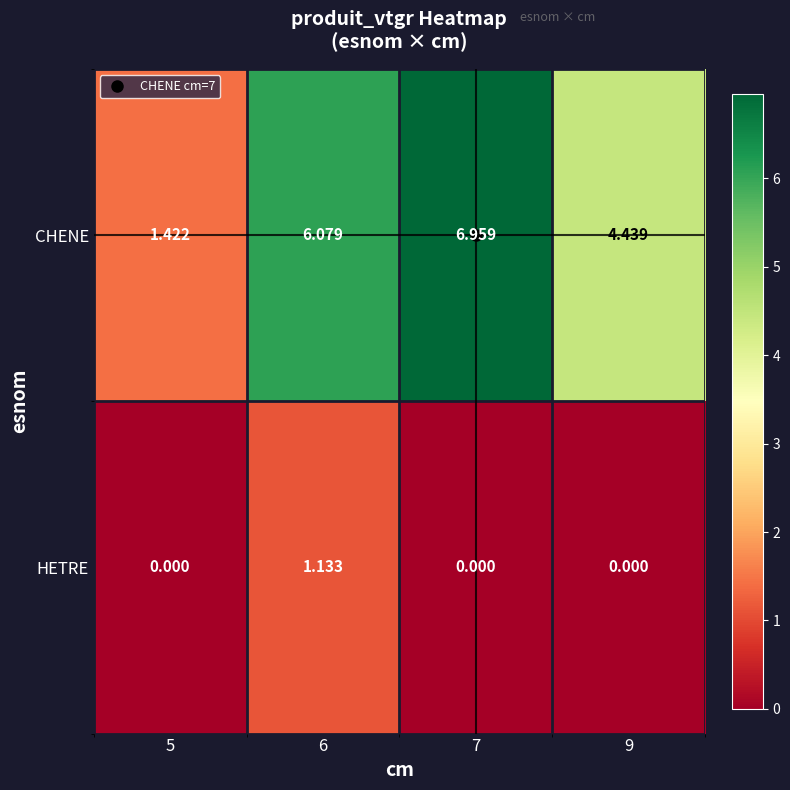

Rank the series at 7 from lowest to highest value.

HETRE, CHENE